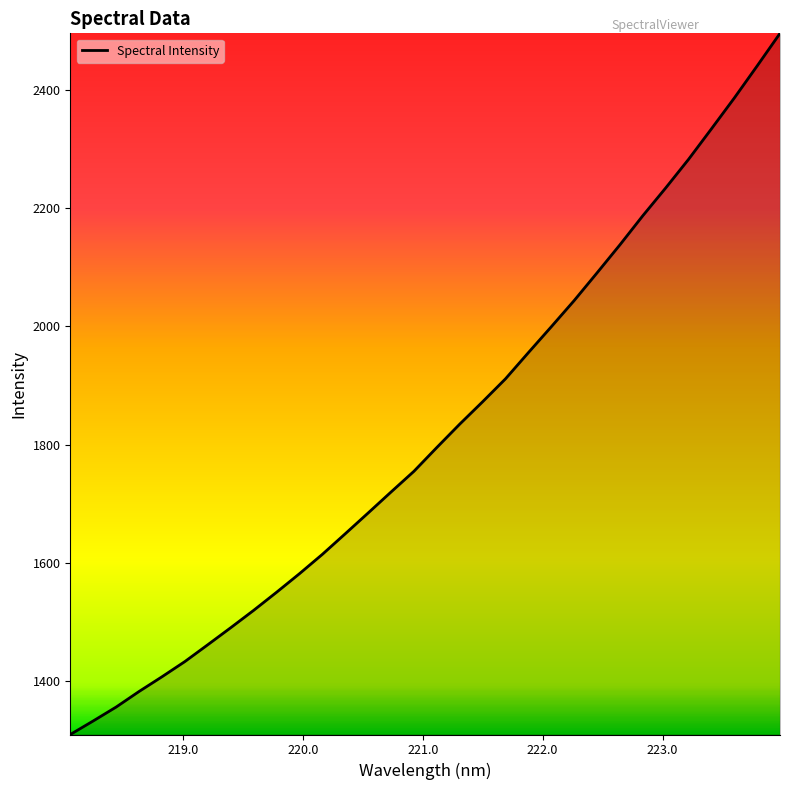

What is the smallest value displayed?

1308.7